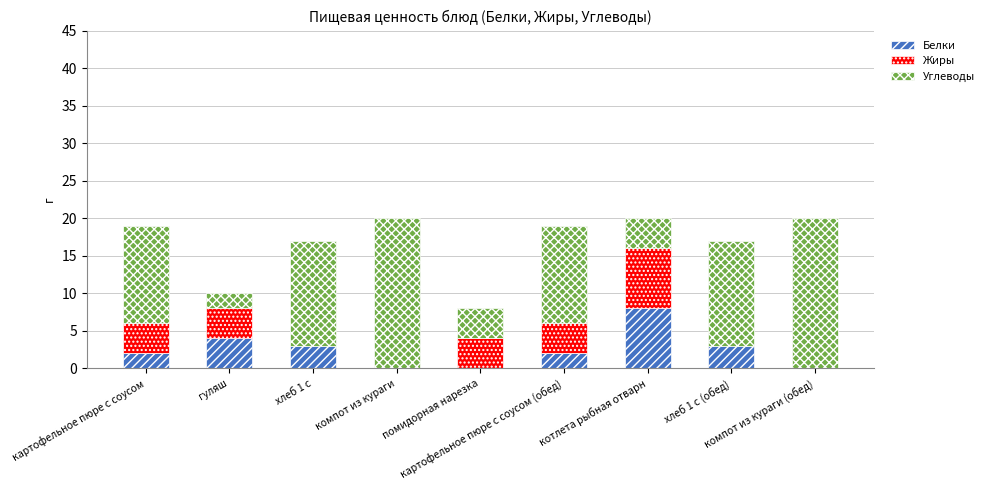

What is the maximum value for Белки?

8